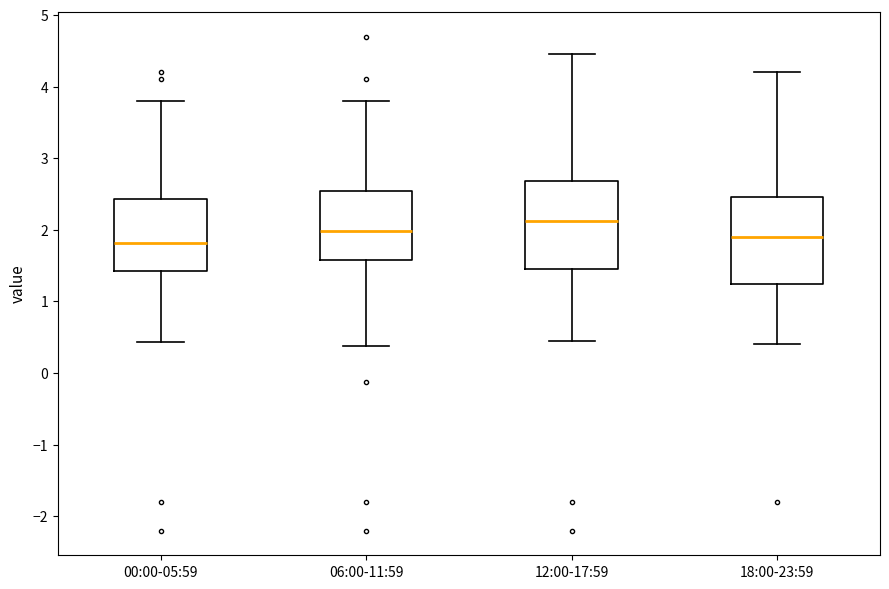

Which box's median line is the highest?

12:00-17:59